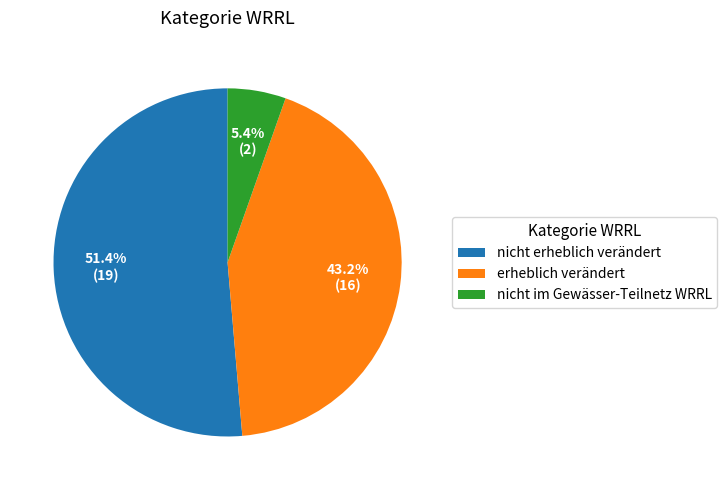

True or false: nicht im Gewässer-Teilnetz WRRL accounts for 5% of the total.

True